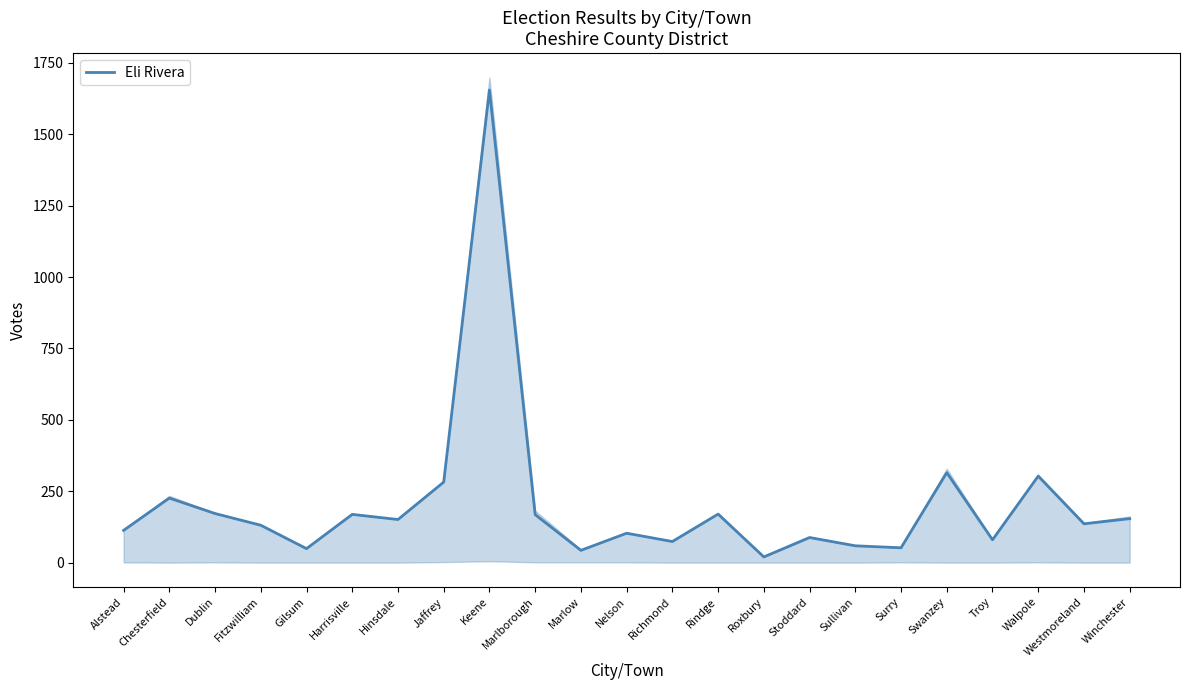

What position from the left is Rindge?

14